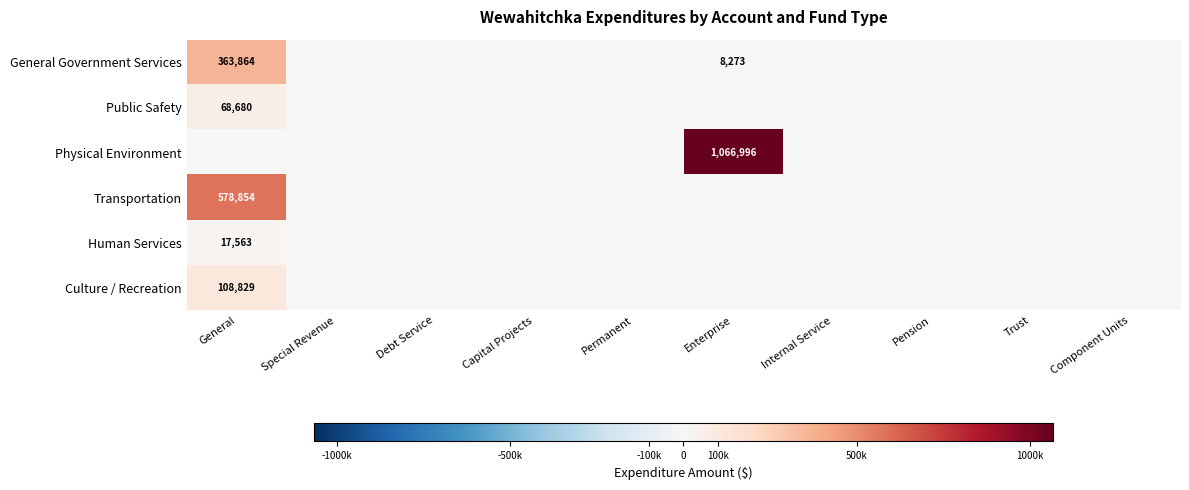

At how many categories does at least one series exceed 796349?

1